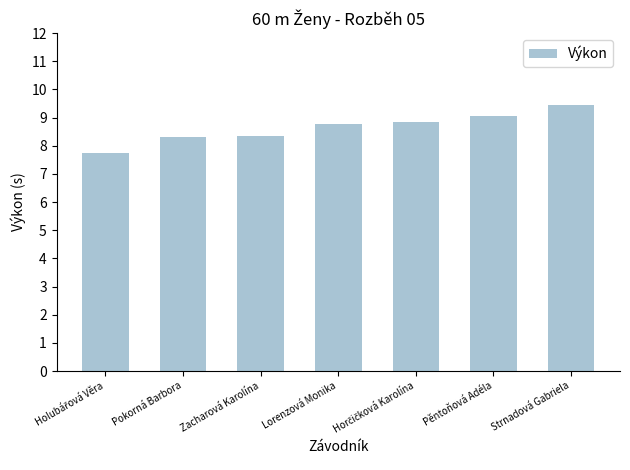

How many distinct data groups are displayed?

1